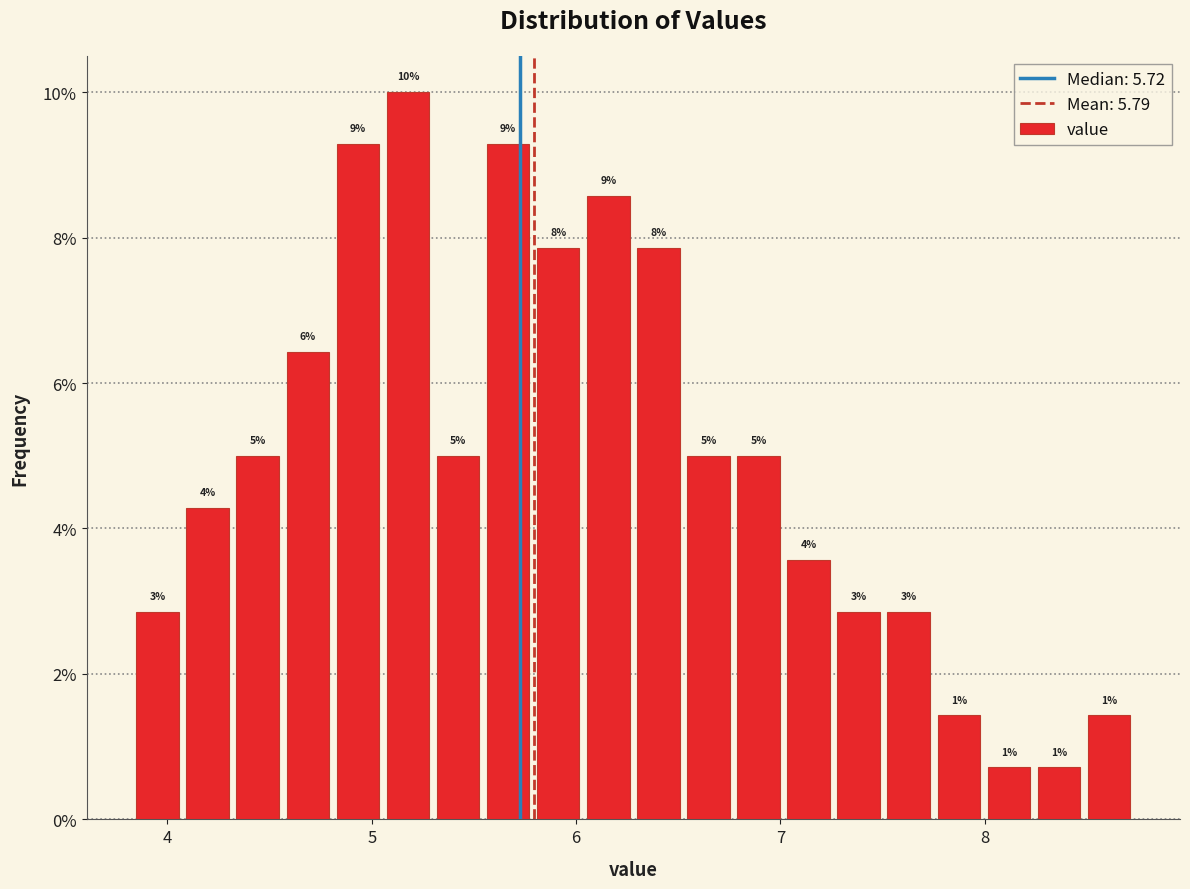

Read against the x-axis, roughly where is the centre of the tallest bar?

5.2